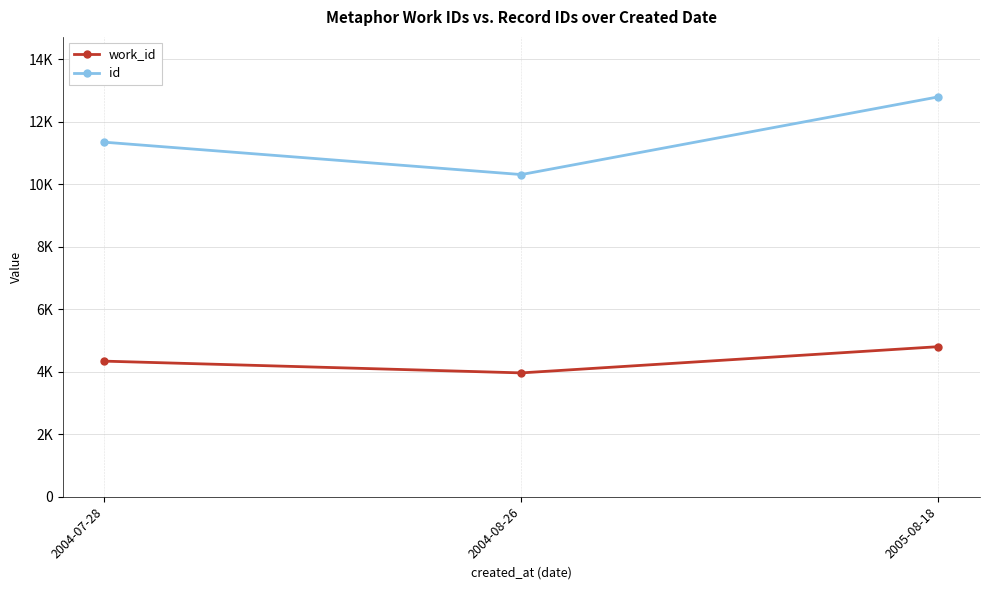

Rank the series at 2005-08-18 from highest to lowest value.

id, work_id